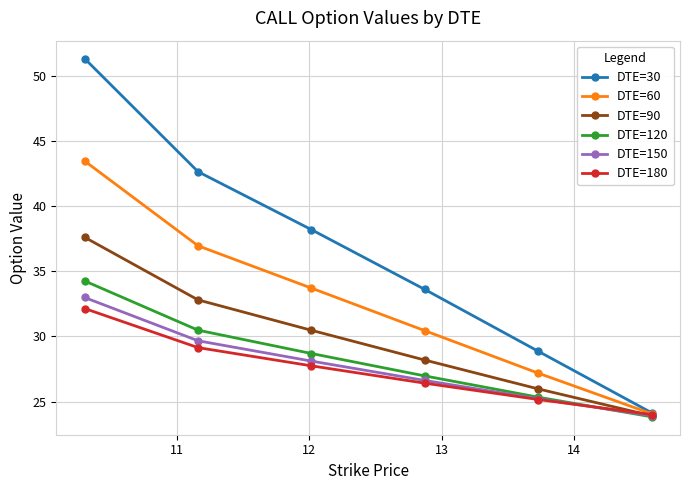

What is the value of the DTE=60 point at the 4th from the left?

30.4